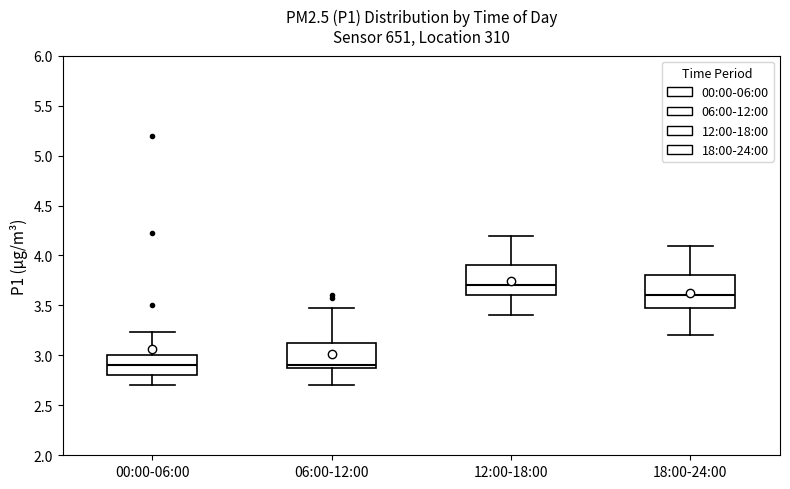

Reading left to right, transcribe this box plot: for each box, give where its median line is, the range the box spans, and where its two whiskers end, as read against the y-axis. The values are not printed on the chart, so give them approximately, as read against the axis.

00:00-06:00: median 2.90, box 2.80 to 3.00, whiskers 2.70 to 3.25
06:00-12:00: median 2.90 (just above the box's lower edge), box 2.90 to 3.15, whiskers 2.70 to 3.45
12:00-18:00: median 3.70, box 3.60 to 3.90, whiskers 3.40 to 4.20
18:00-24:00: median 3.60, box 3.50 to 3.80, whiskers 3.20 to 4.10